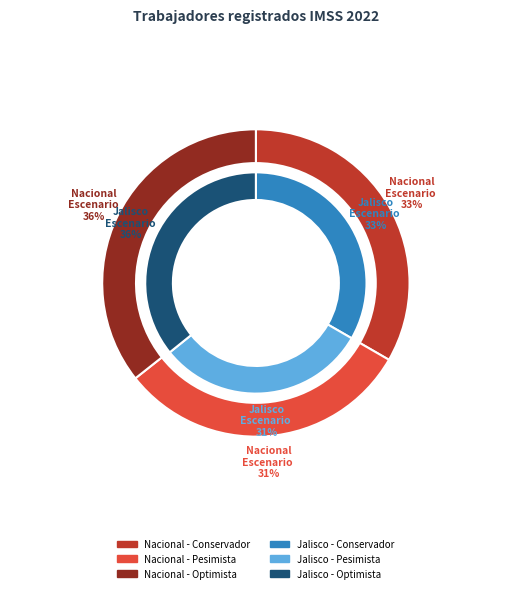

To the nearest percent, what percentage of the pie is Escenario conservador?

33%